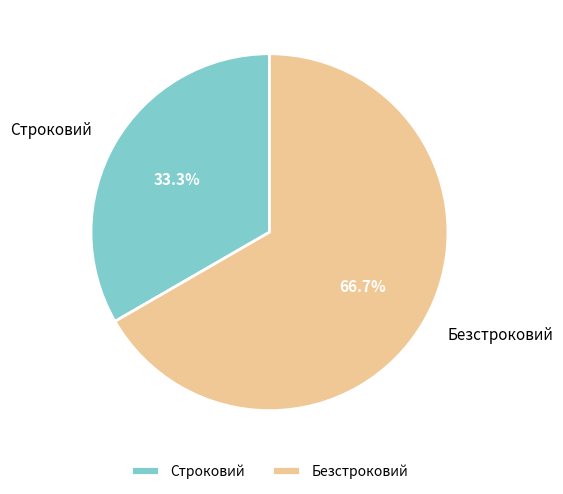

Which category has the biggest portion of the pie?

Безстроковий